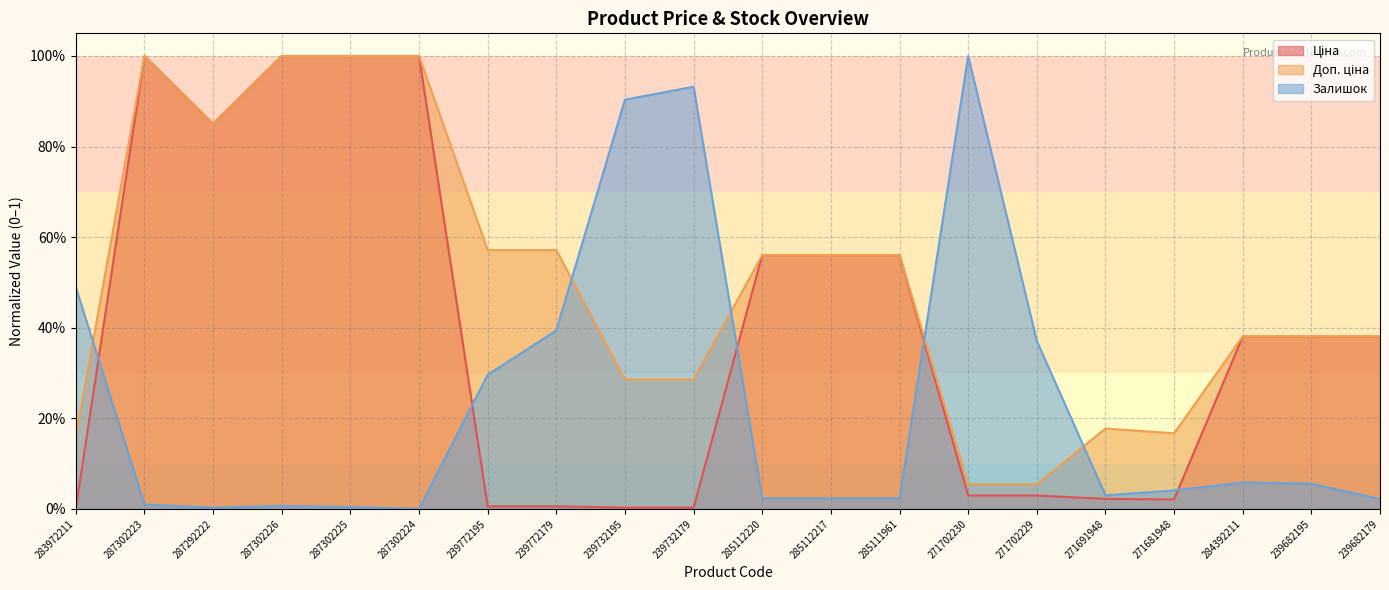

In Доп. ціна, how many points are lower than both neighbors (excluding endpoints)?

2